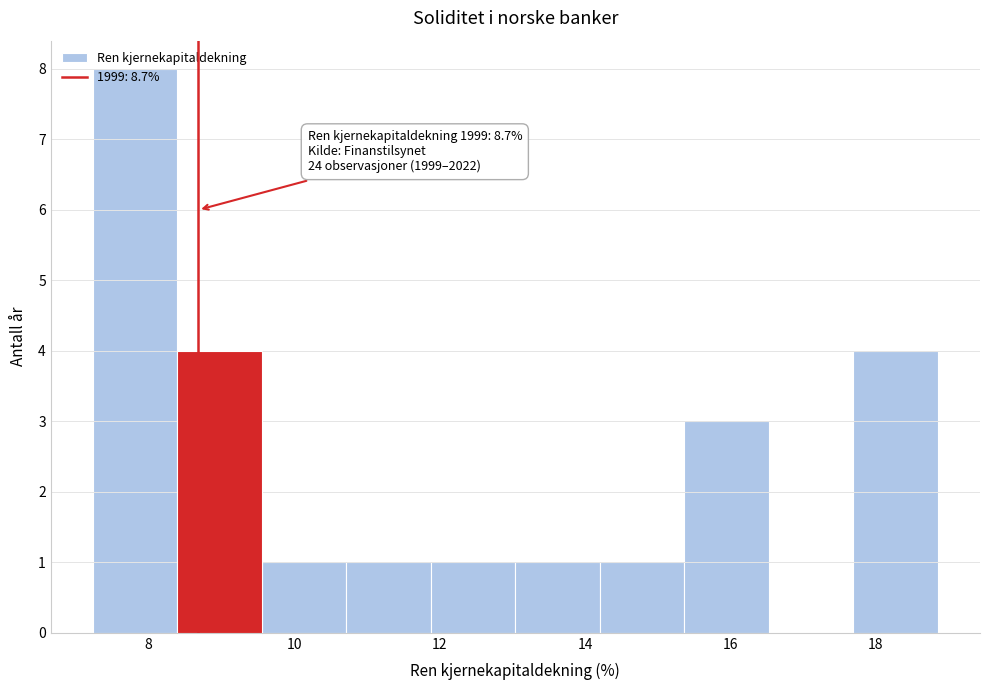

Which range on the x-axis has the tallest bar?

7.2 to 8.4